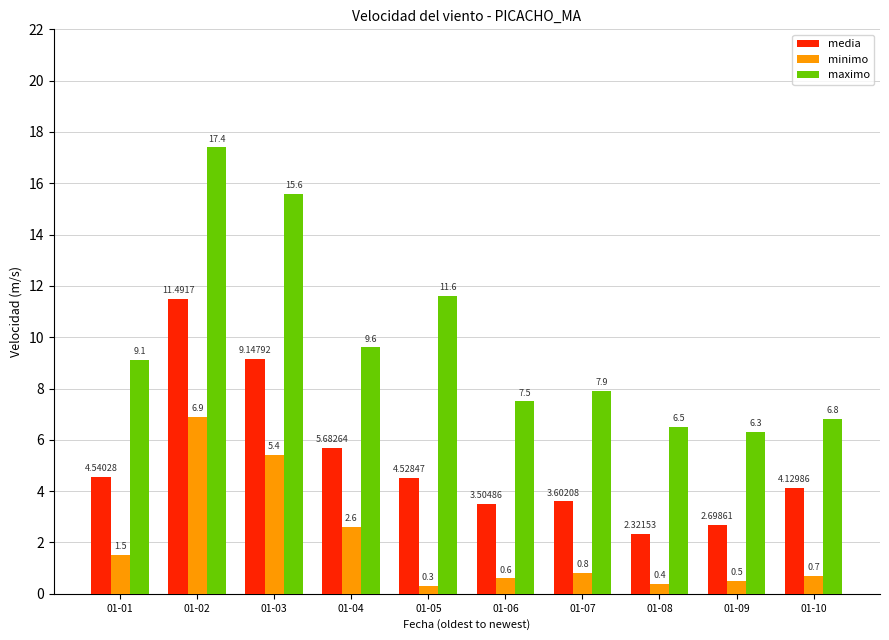

What are all the series names shown in the legend?

media, minimo, maximo